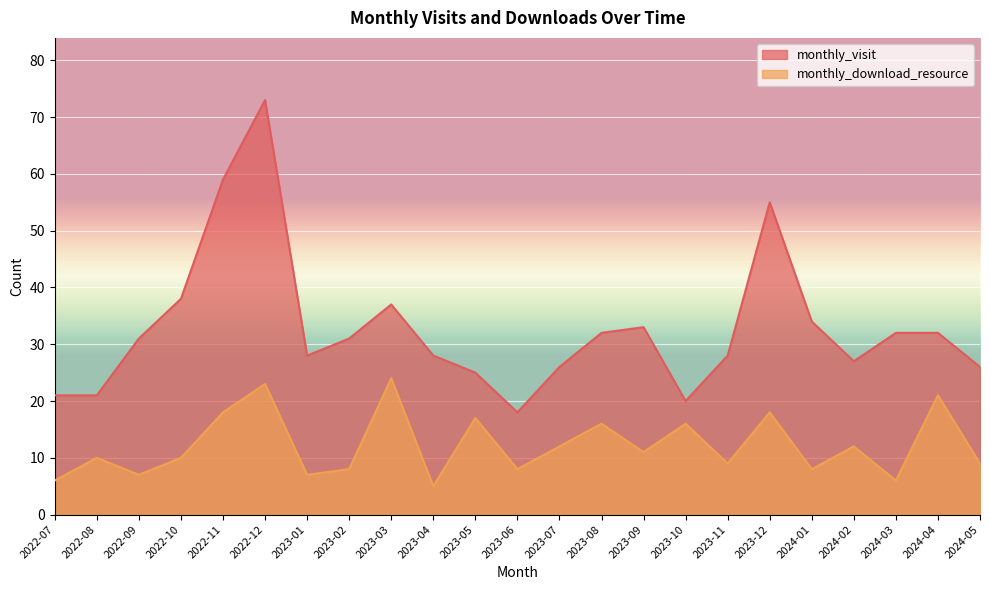

How many interior local peaks does the monthly_visit series have?

4